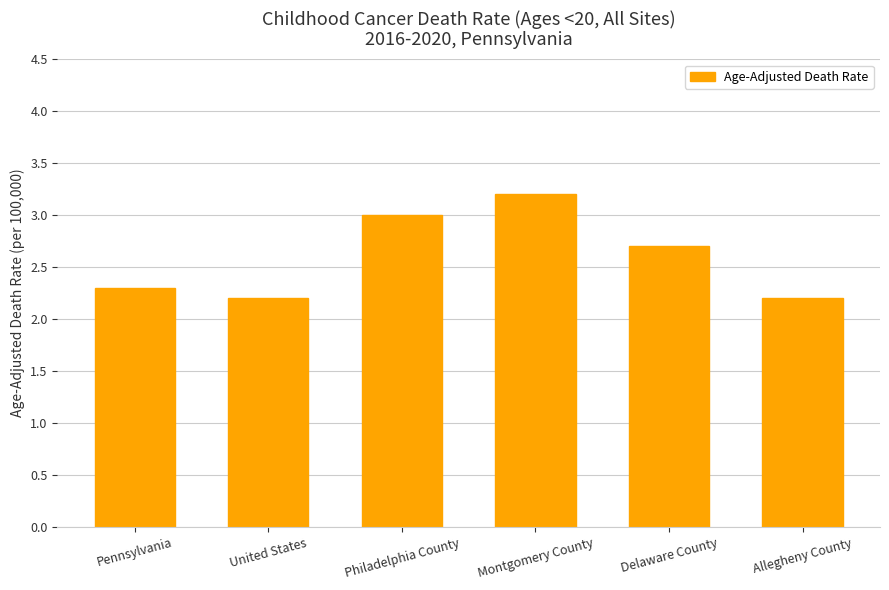

Which has a higher value, Delaware County or Allegheny County?

Delaware County